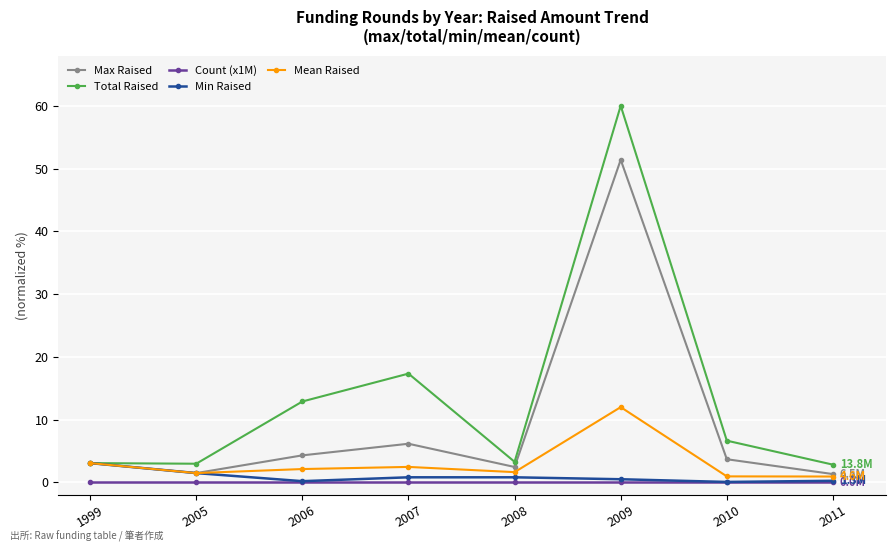

At which category does the chart reach its peak across all series?

2009